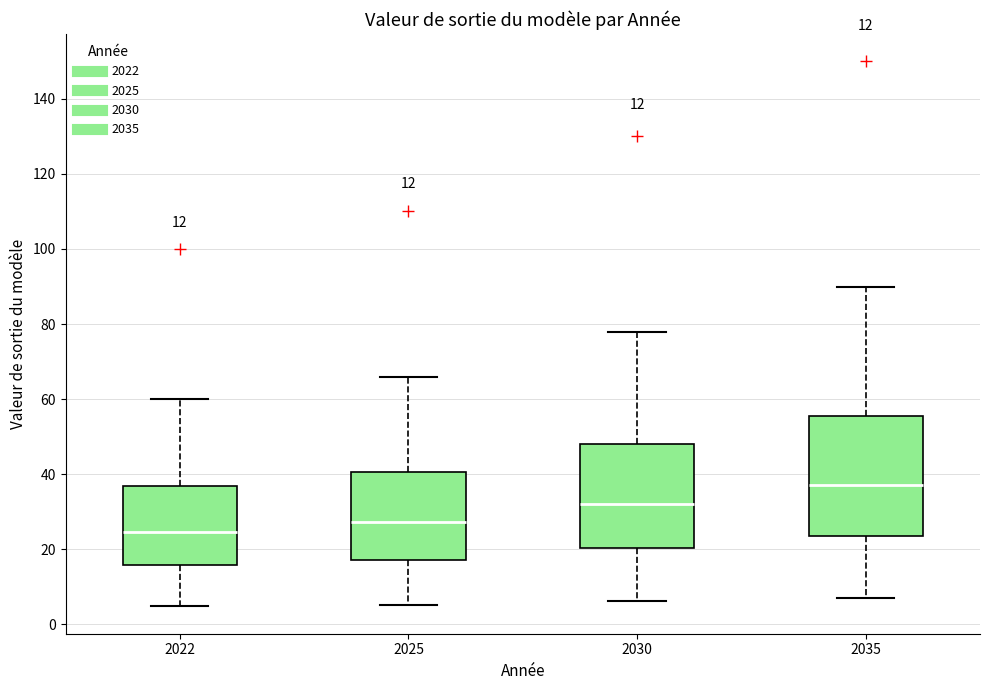

Which box's median line is the highest?

2035